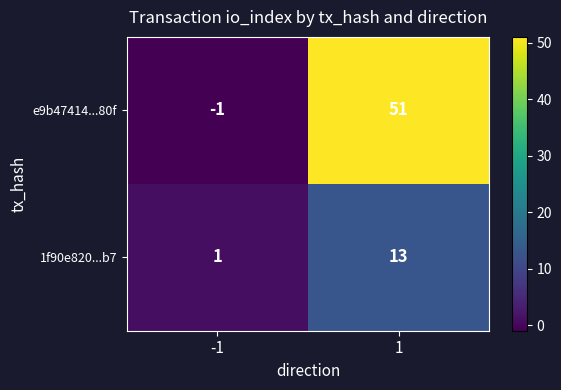

What is the difference between the e9b47414...80f values at 1 and -1?

52